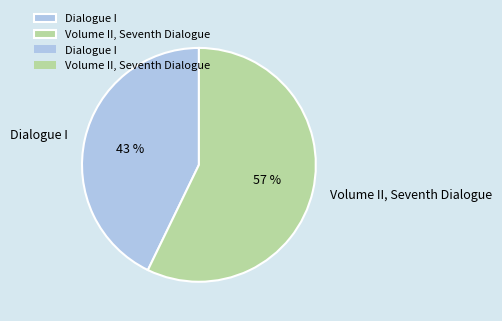

To the nearest percent, what percentage of the pie is Dialogue I?

43%